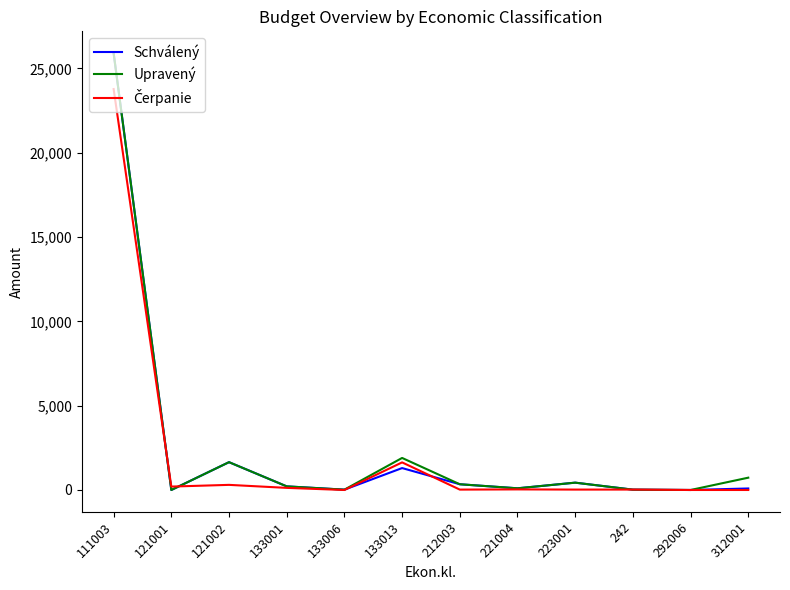

Which series changed the most between 133006 and 133013?

Upravený